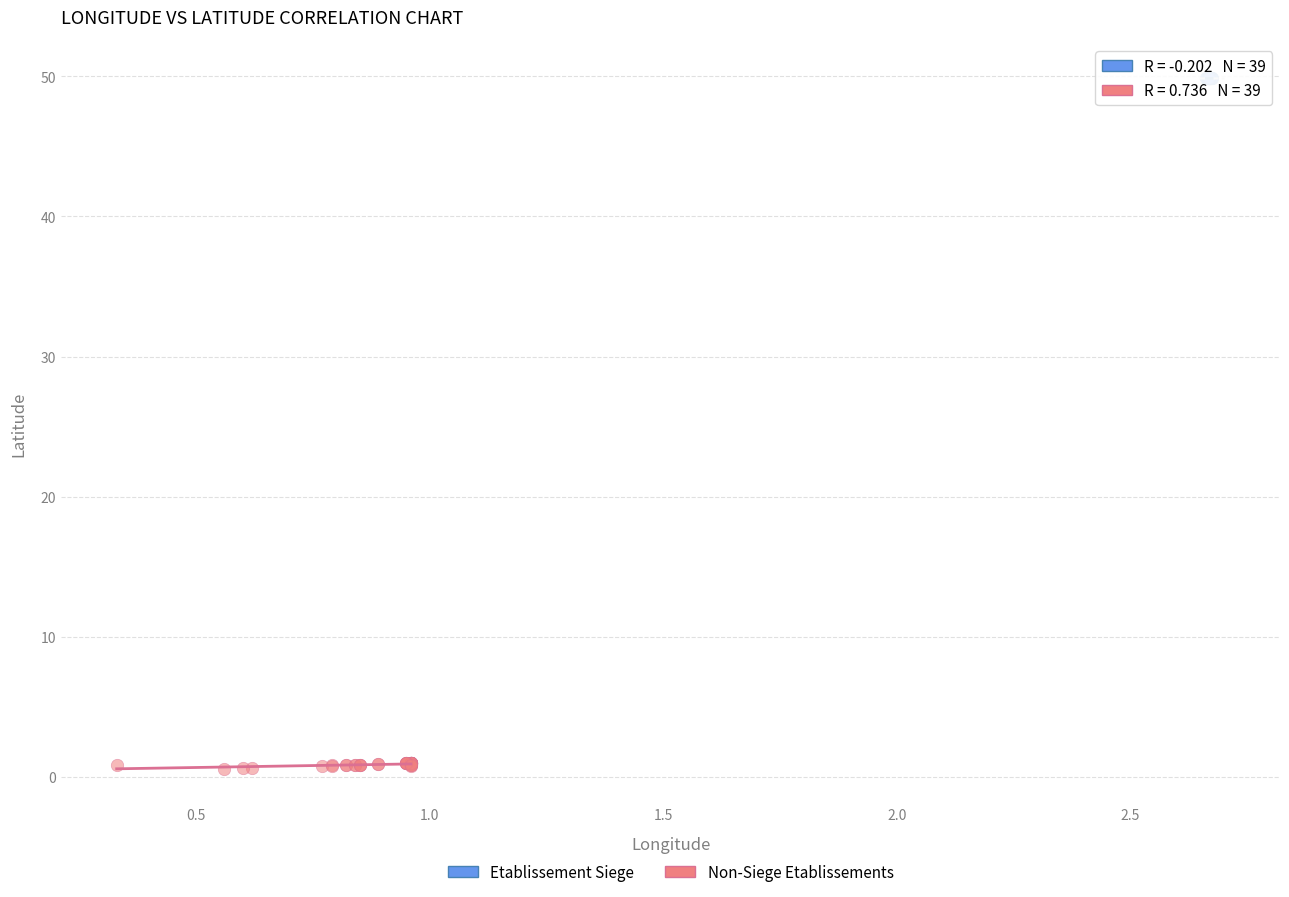

Which series reaches the maximum Y coordinate?

Etablissement Siege